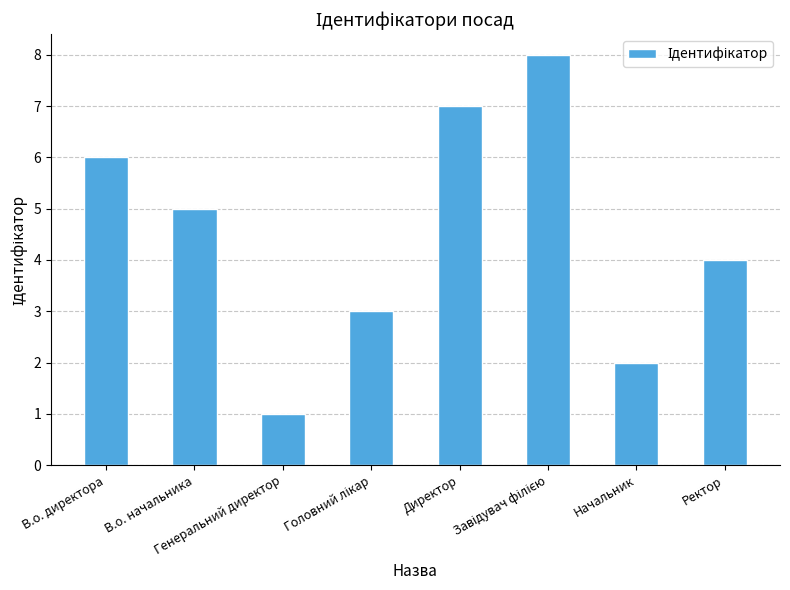

What is the difference between the second highest and minimum values?

6